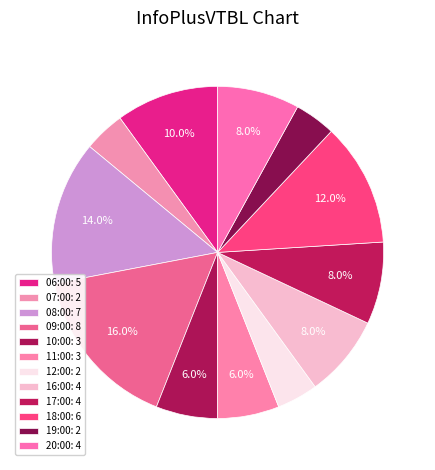

How many segments does this pie chart have?

12